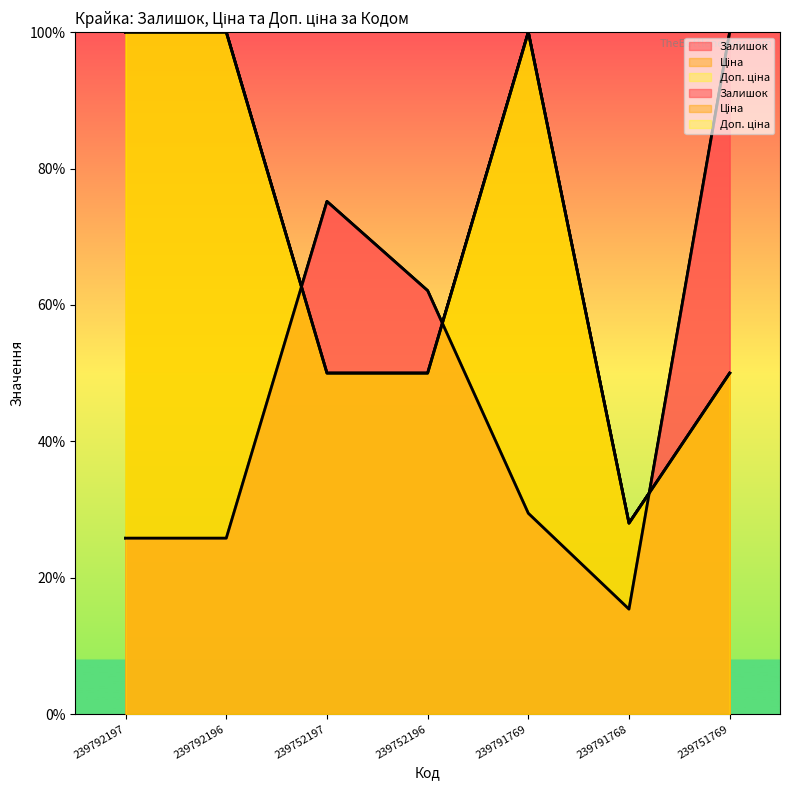

What is the maximum value shown in the chart?

100.0